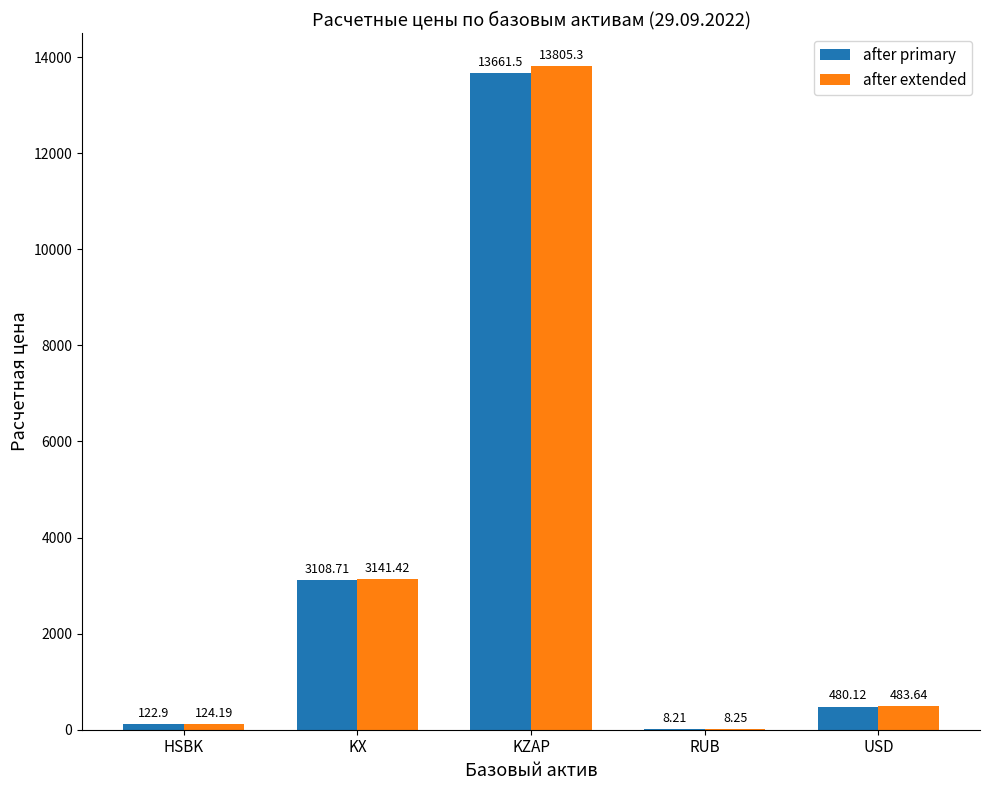

At which category is the sum across all series the highest?

KZAP